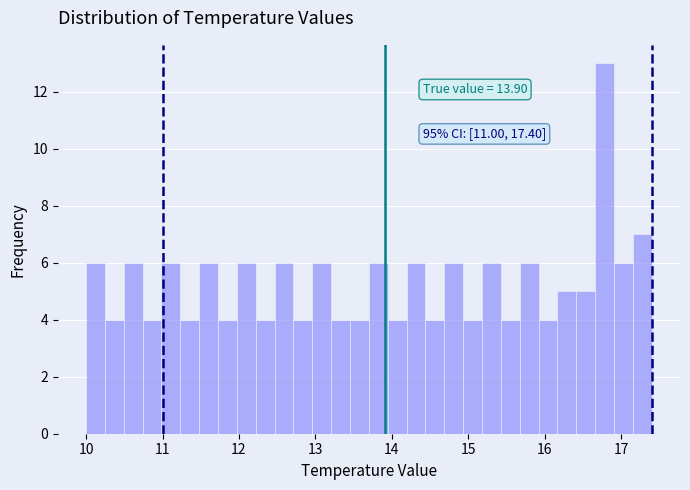

Around what value on the x-axis is the tallest bar? Give the approximate position of its centre, as read against the axis.

16.8